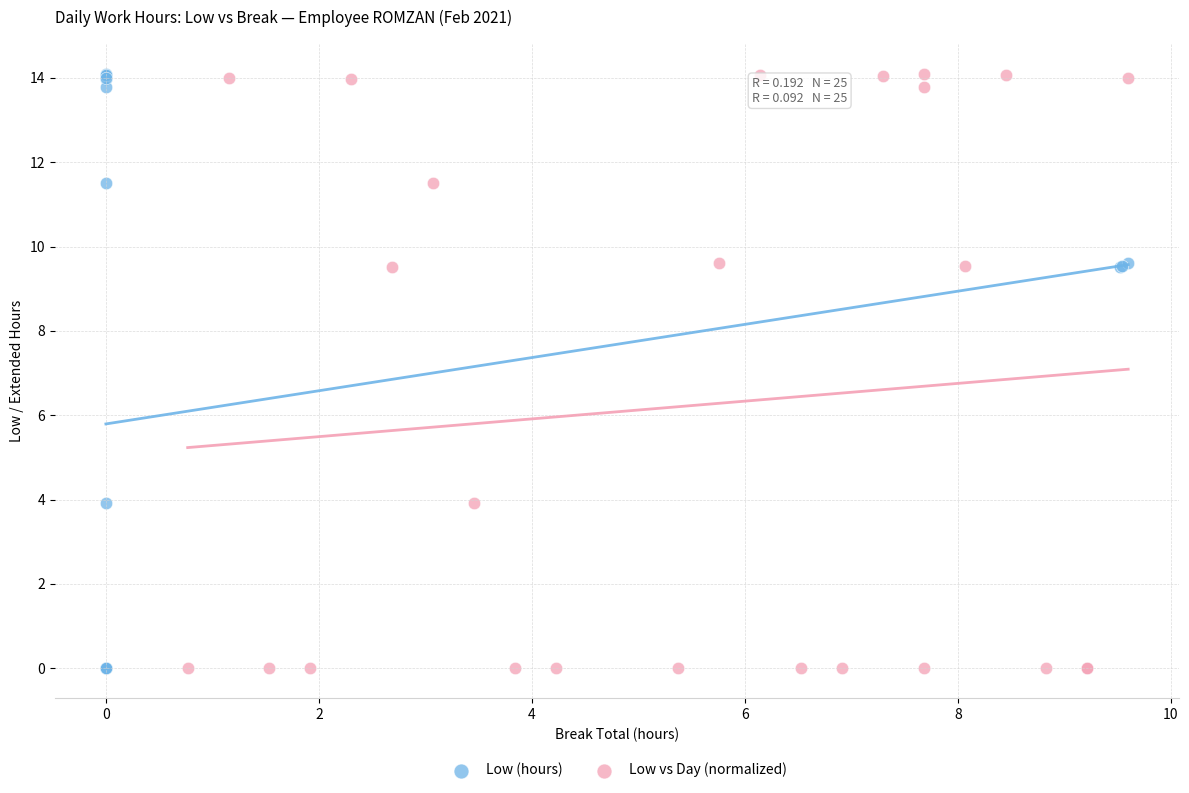

What are all the series names shown in the legend?

Low (hours), Low vs Day (normalized)